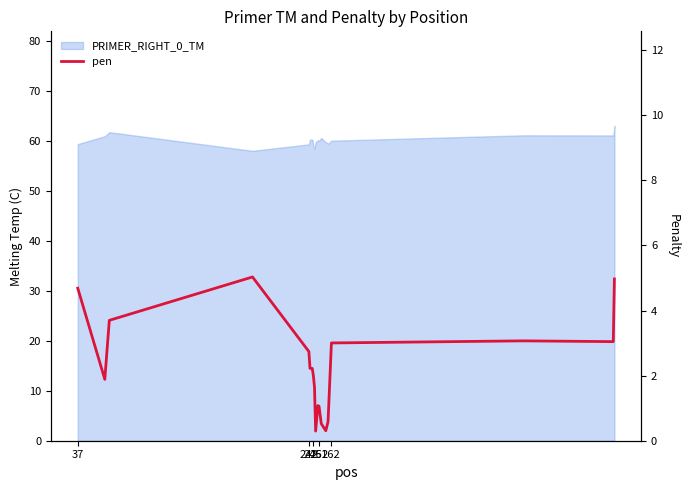

Reading left to right, list all the values displayed in this chart.

4.7	1.9	3.7	5.0	2.7	2.2	2.2	2.2	2.0	1.6	0.3	1.1	1.1	0.5	0.3	0.6	3.0	3.1	3.0	5.0